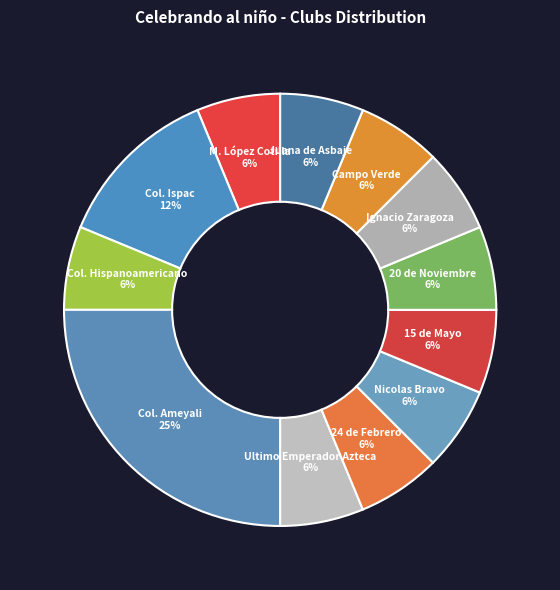

Which slice is the largest?

Col. Ameyali